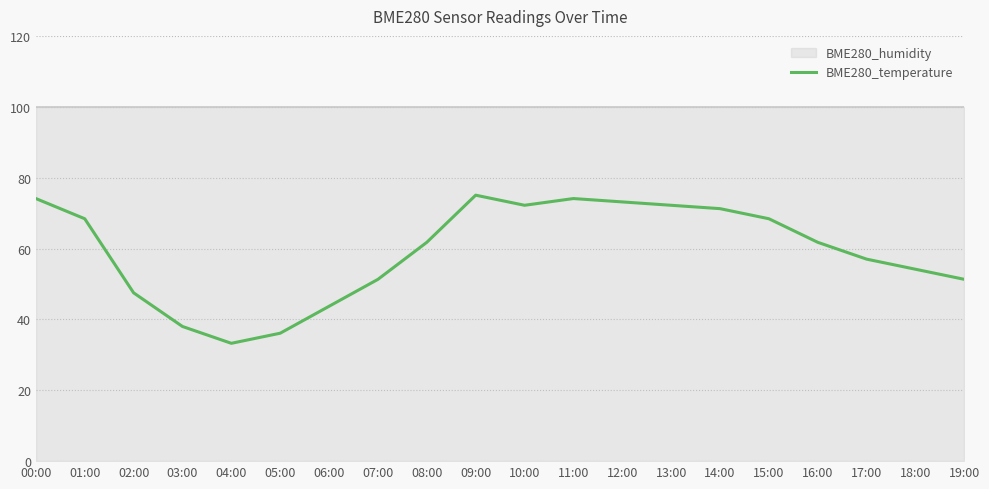

At which label is the value closest to 54?

18:00